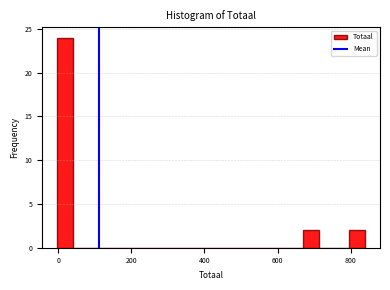

Around what value on the x-axis is the tallest bar? Give the approximate position of its centre, as read against the axis.

20